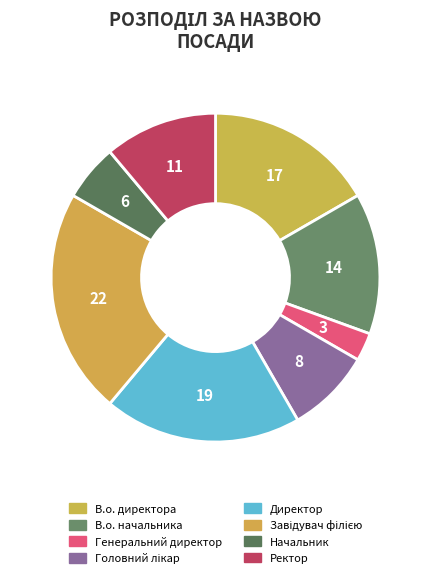

Rank the categories by value from lowest to highest.

Генеральний директор, Начальник, Головний лікар, Ректор, В.о. начальника, В.о. директора, Директор, Завідувач філією